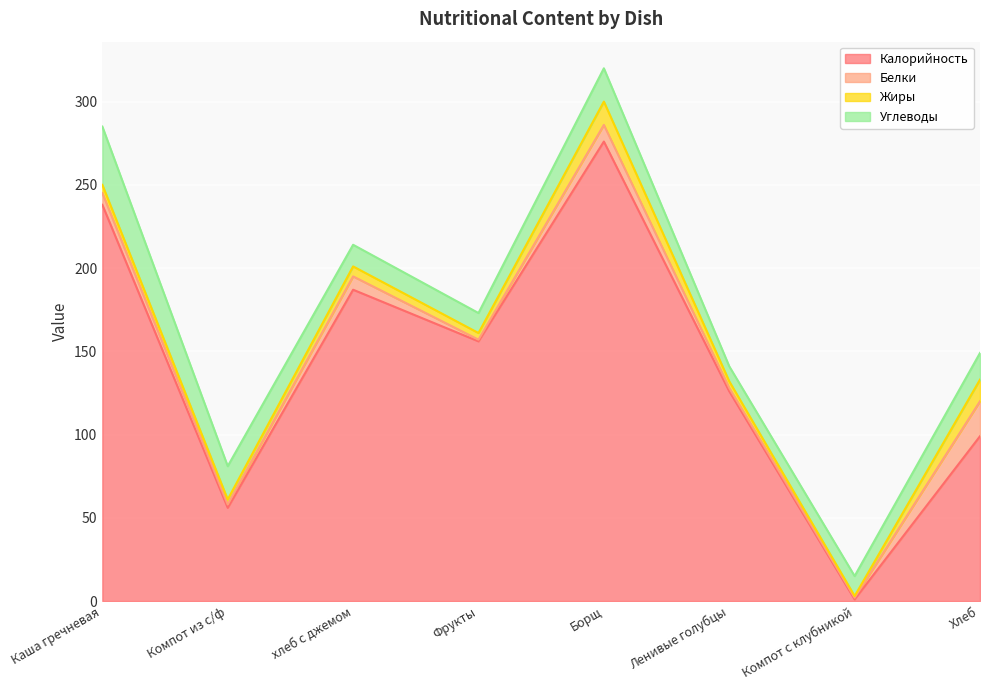

Is it true that Калорийность equals 74 at Фрукты?

False